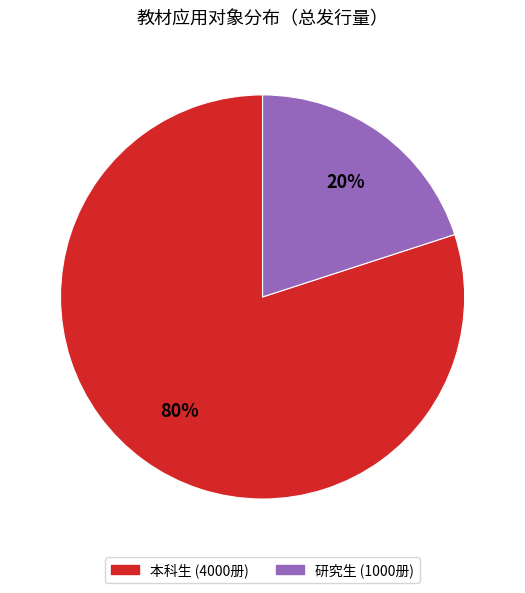

How many segments does this pie chart have?

2